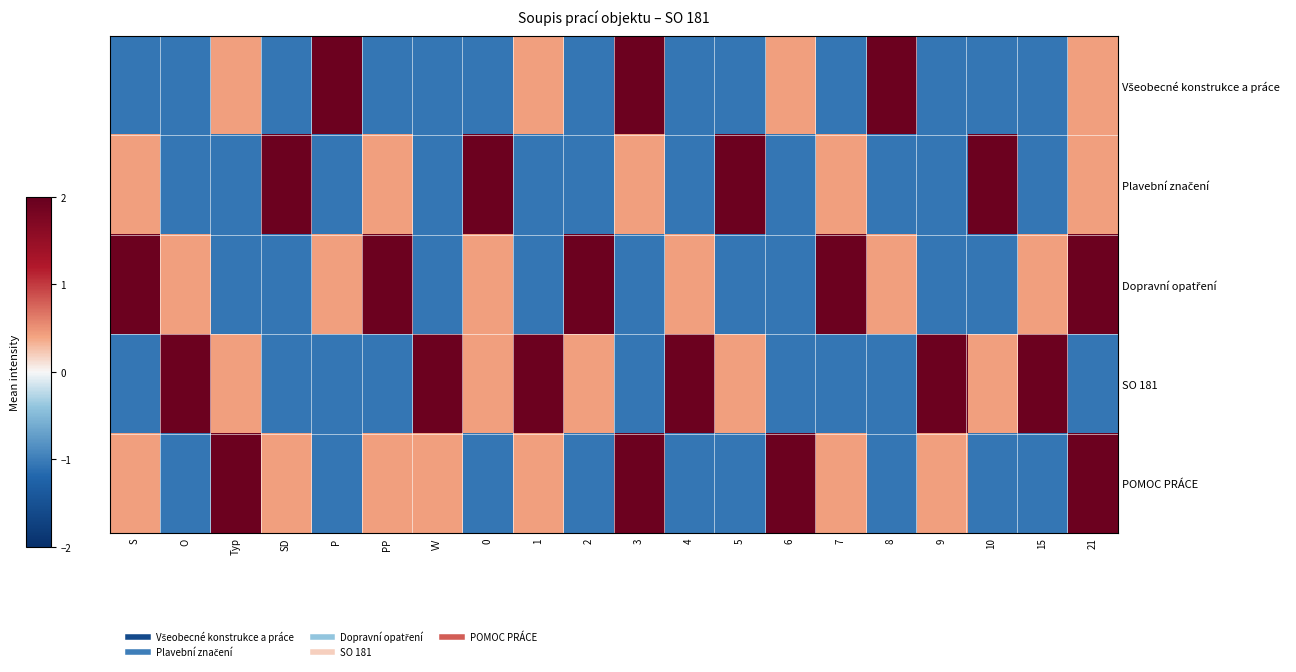

What is the greatest value displayed?

1.9